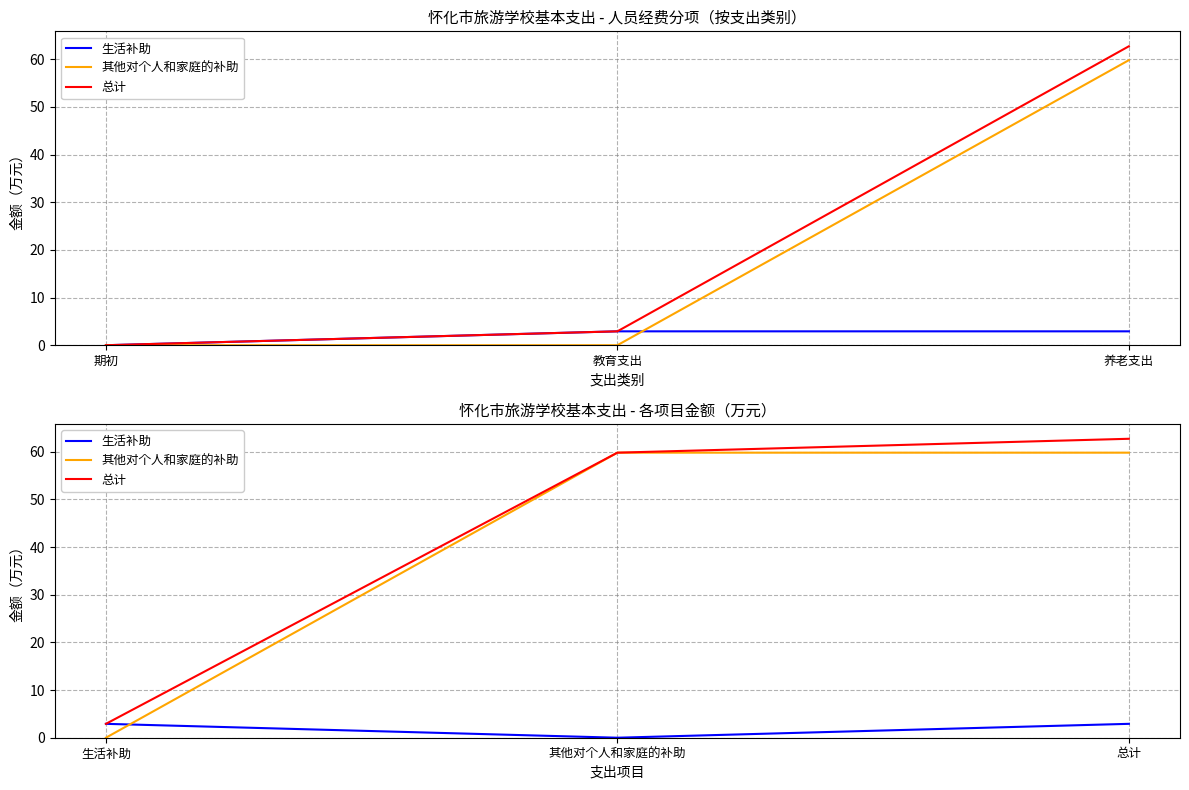

At how many categories does at least one series exceed 46?

2